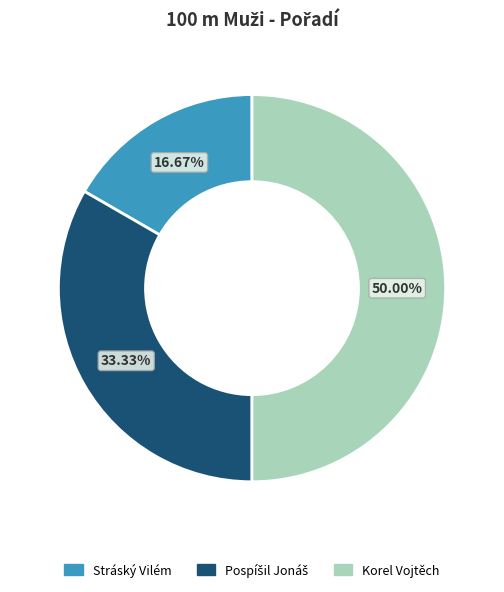

What is the smallest slice in the pie chart?

Stráský Vilém